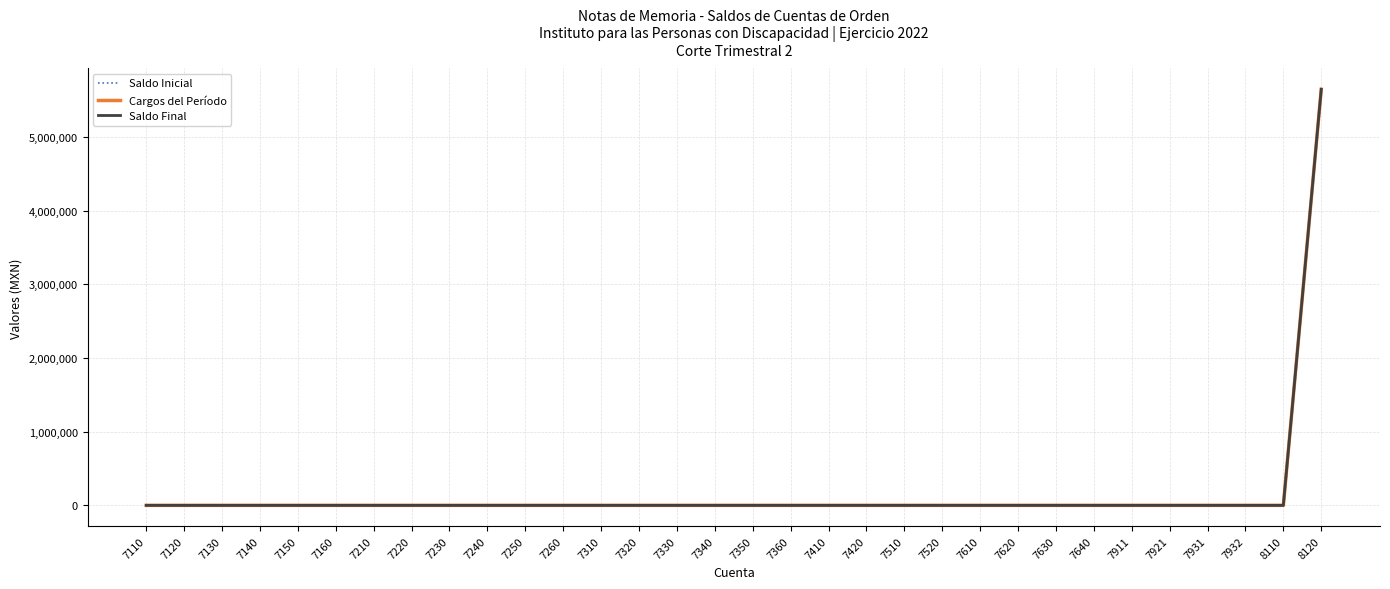

What is the greatest value displayed?

5645810.7